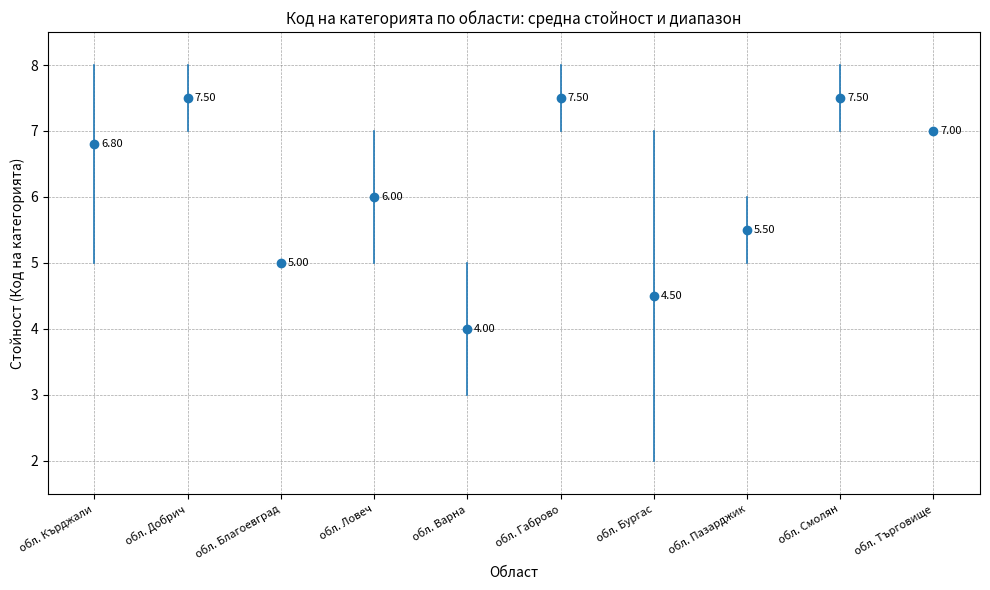

The chart shows a value of 3 at обл. Пазарджик. True or false?

False